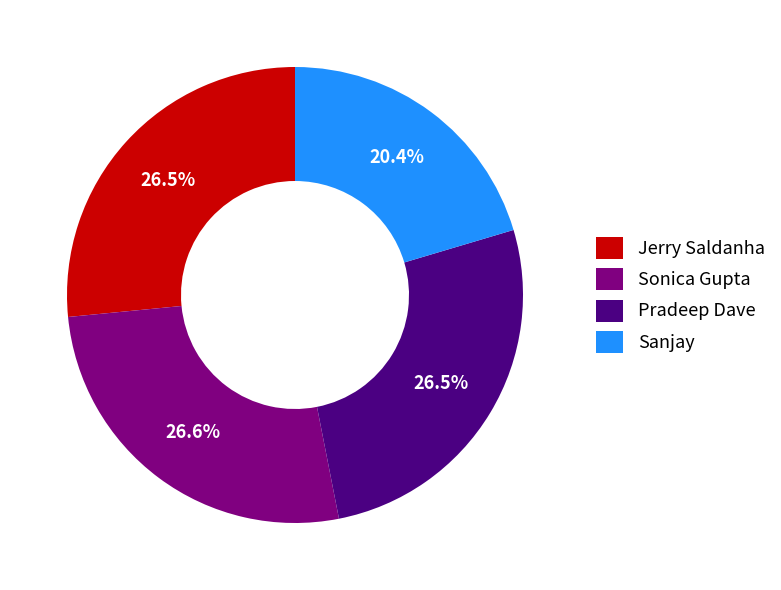

What percentage is NOT represented by Sanjay?

79.6%